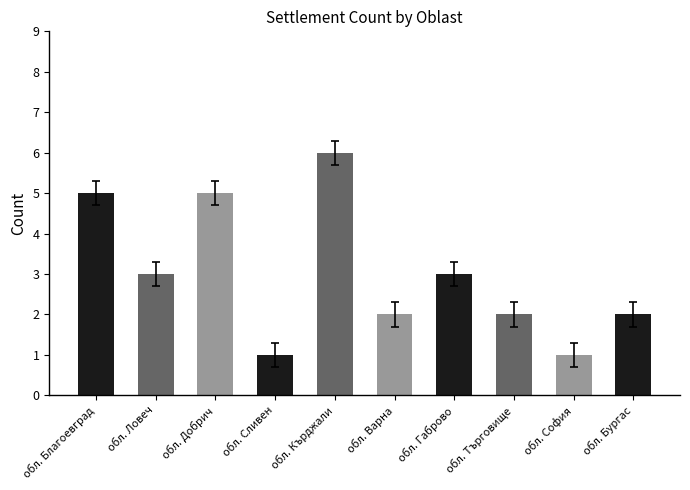

What position from the right is обл. Бургас?

1